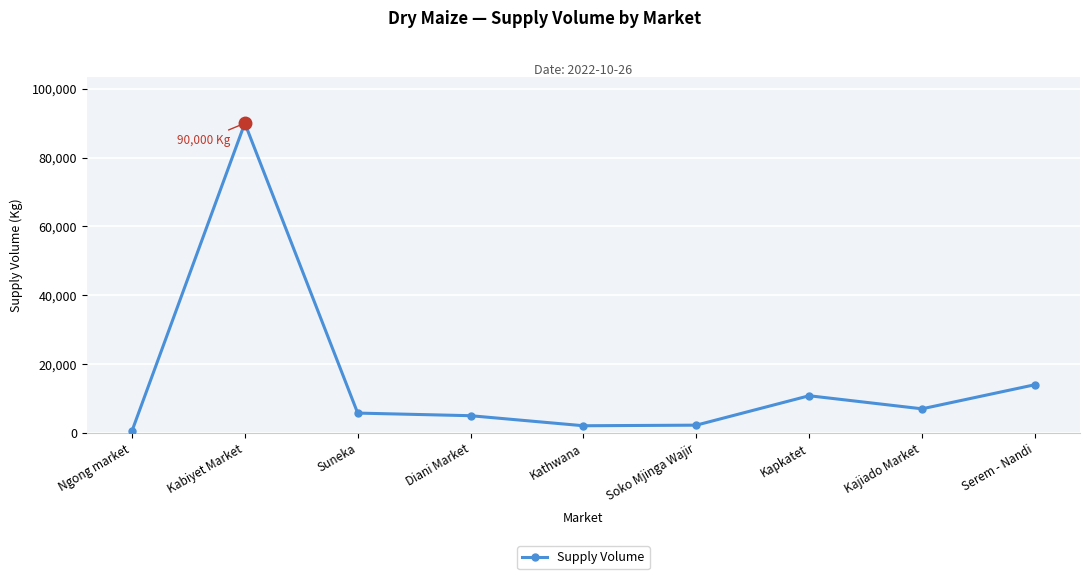

Read the value at Kapkatet, to the nearest 50.

10800